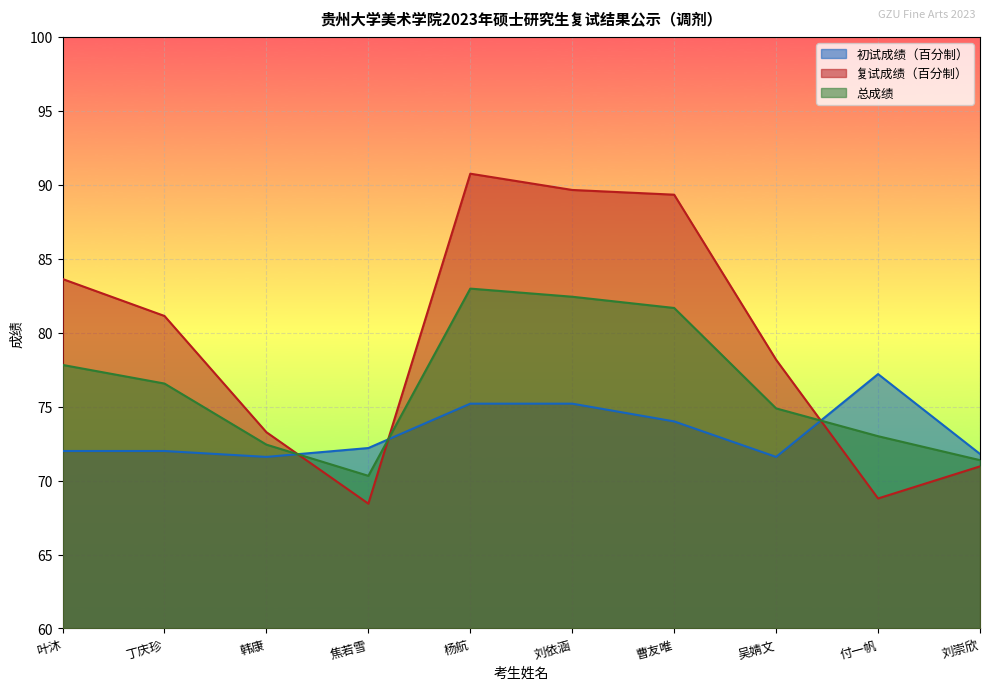

What is the maximum value for 复试成绩（百分制）?

90.8